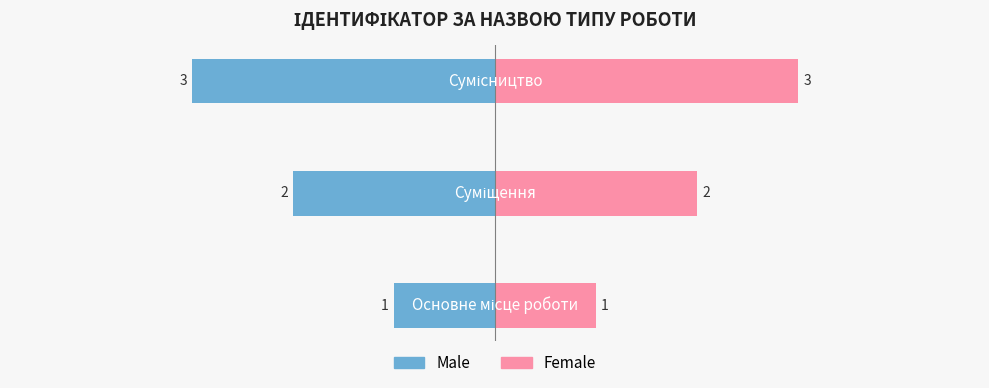

The value of Male at 2 is -5. True or false?

False